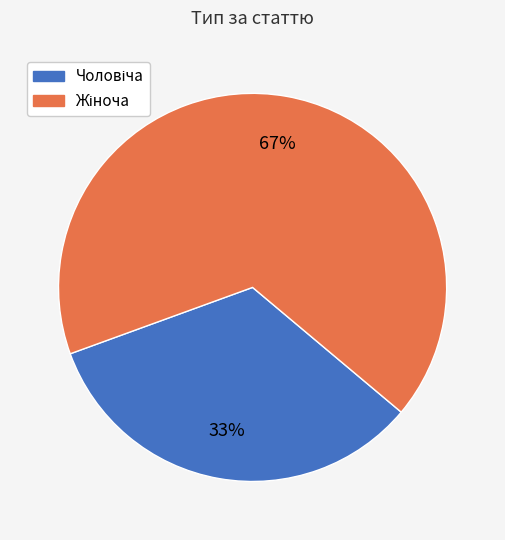

Is there a majority slice in this chart?

Yes